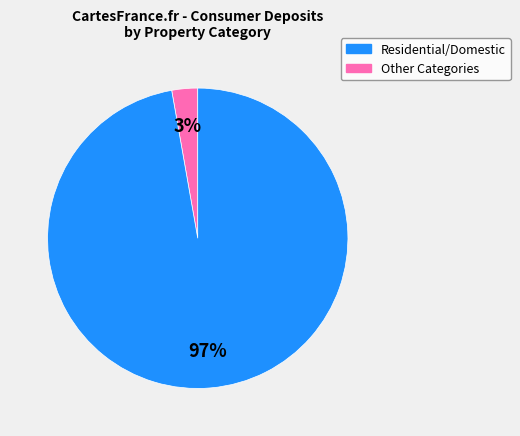

Which has a higher value, Other Categories or Residential/Domestic?

Other Categories